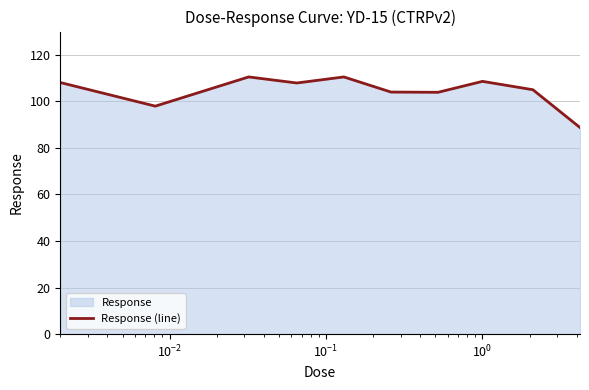

True or false: the data has more than 2 interior local peaks.

True